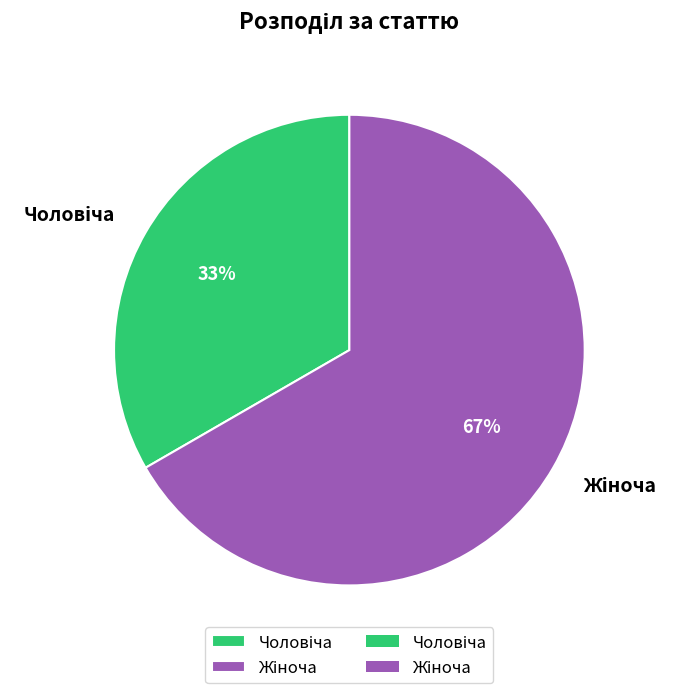

Does any single category account for the majority?

Yes